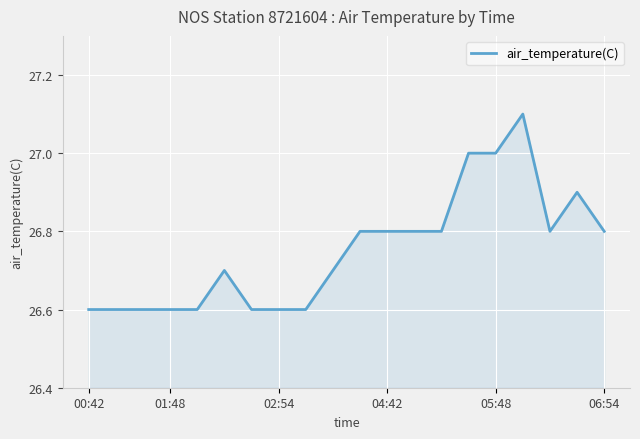

What is the sum of all values?

535.0